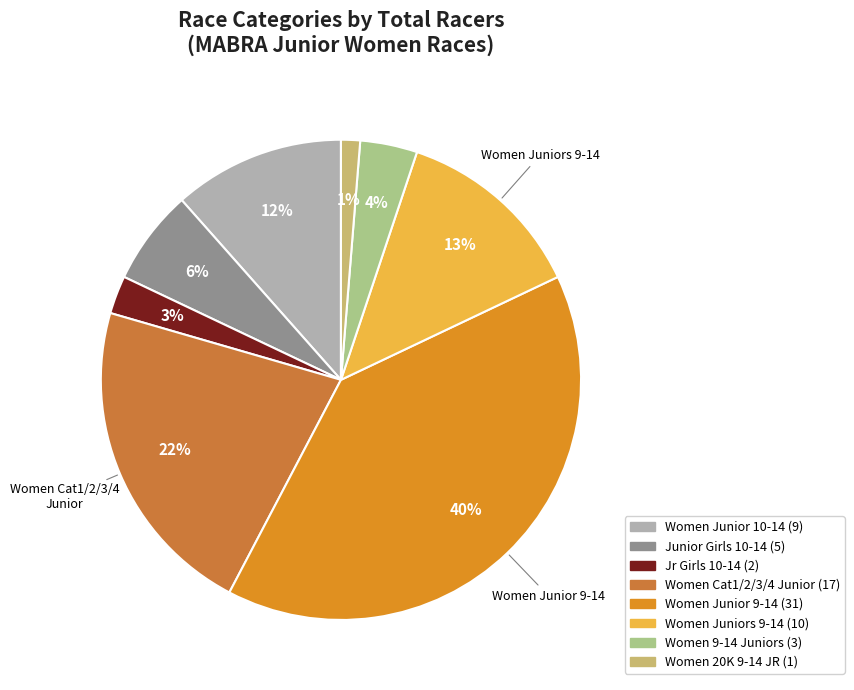

Count the number of slices in the pie.

8